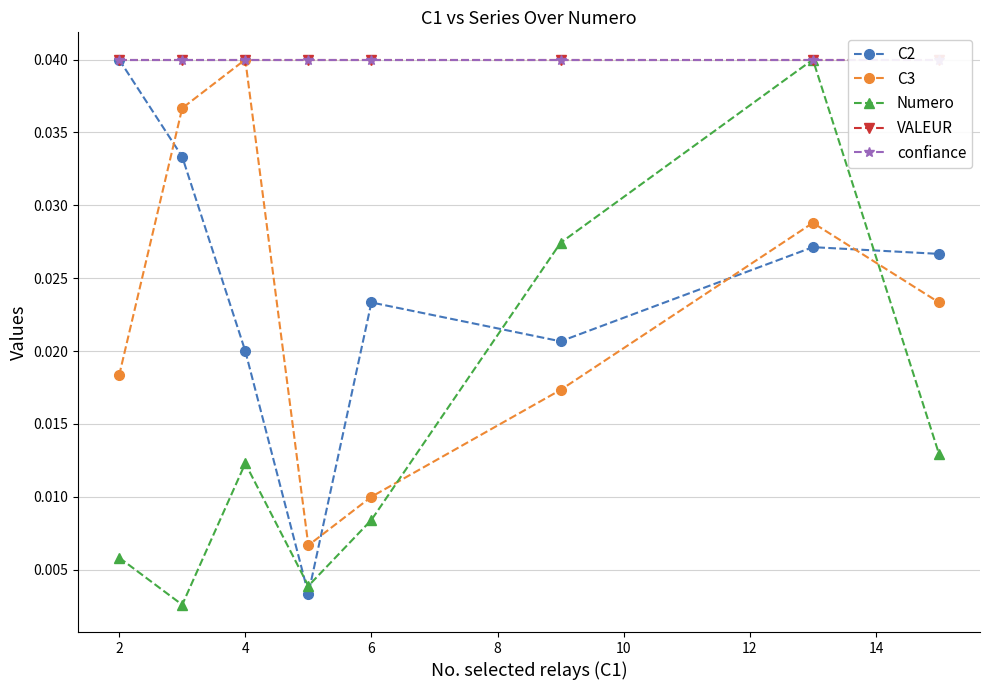

At how many categories does at least one series exceed 0?

8